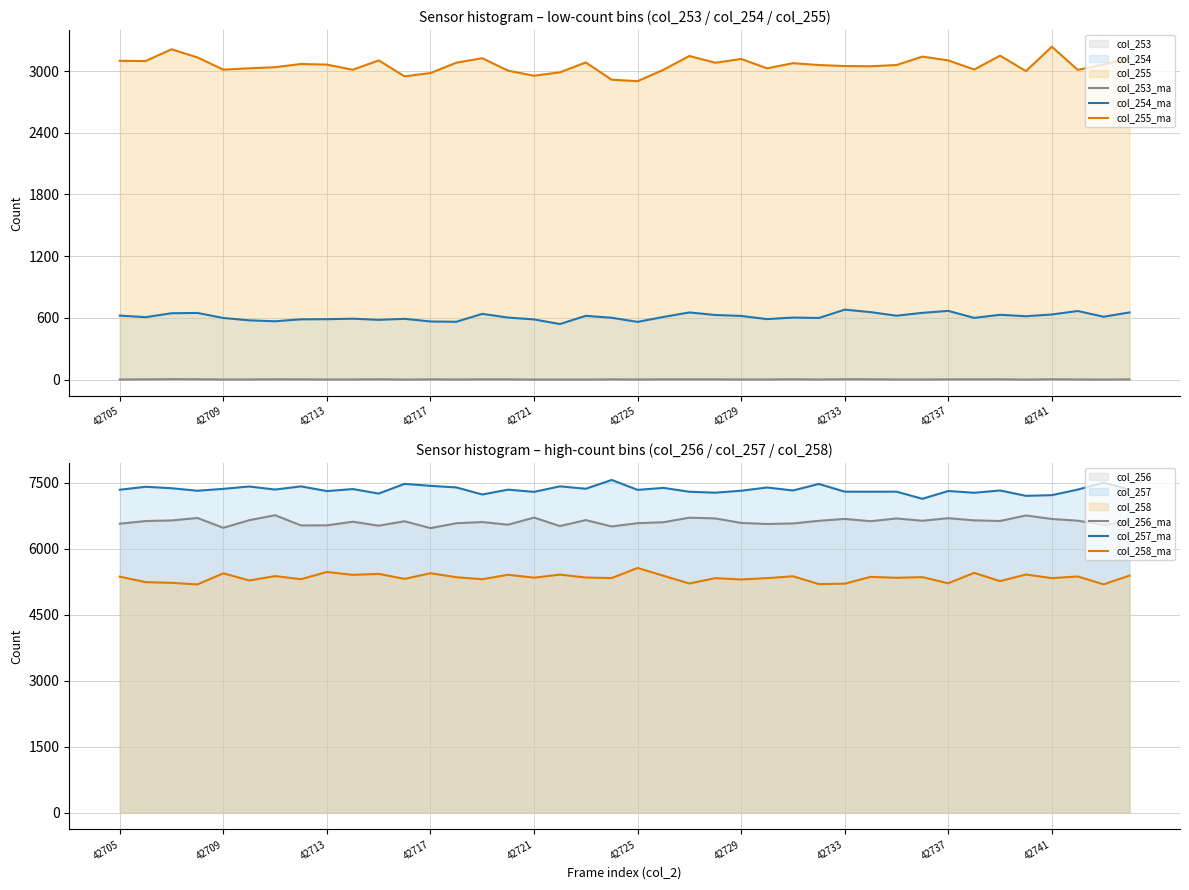

True or false: col_254_ma and col_255_ma intersect in this chart.

False